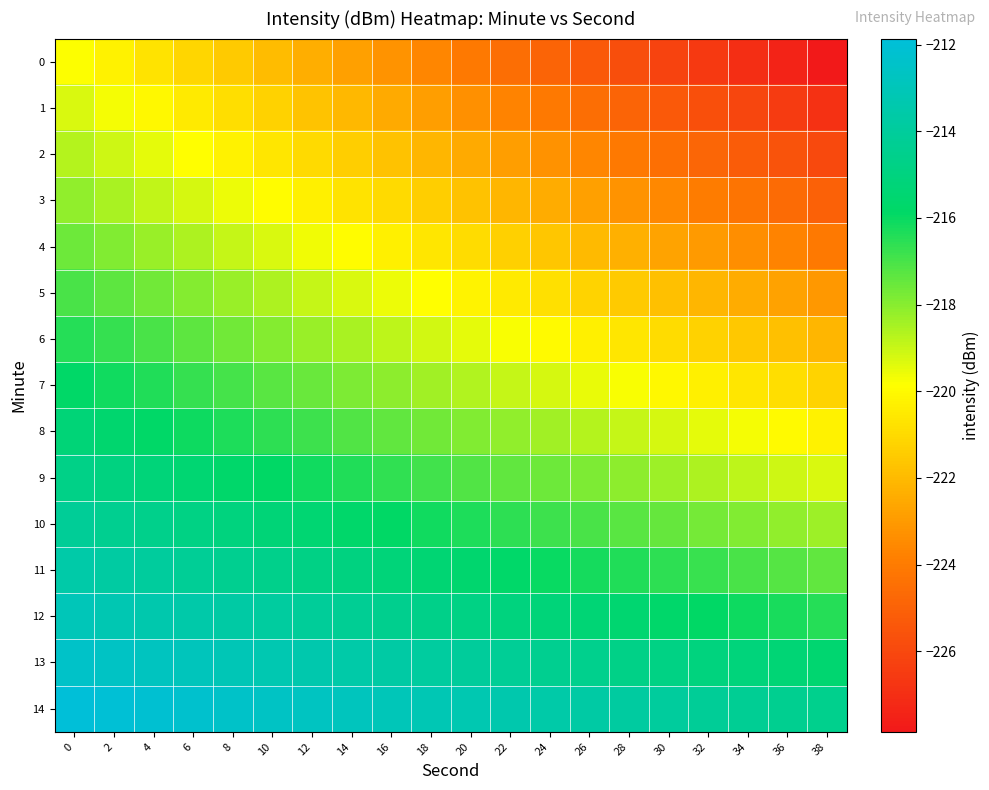

What is the spread (max minus min) of values at 12?

9.7